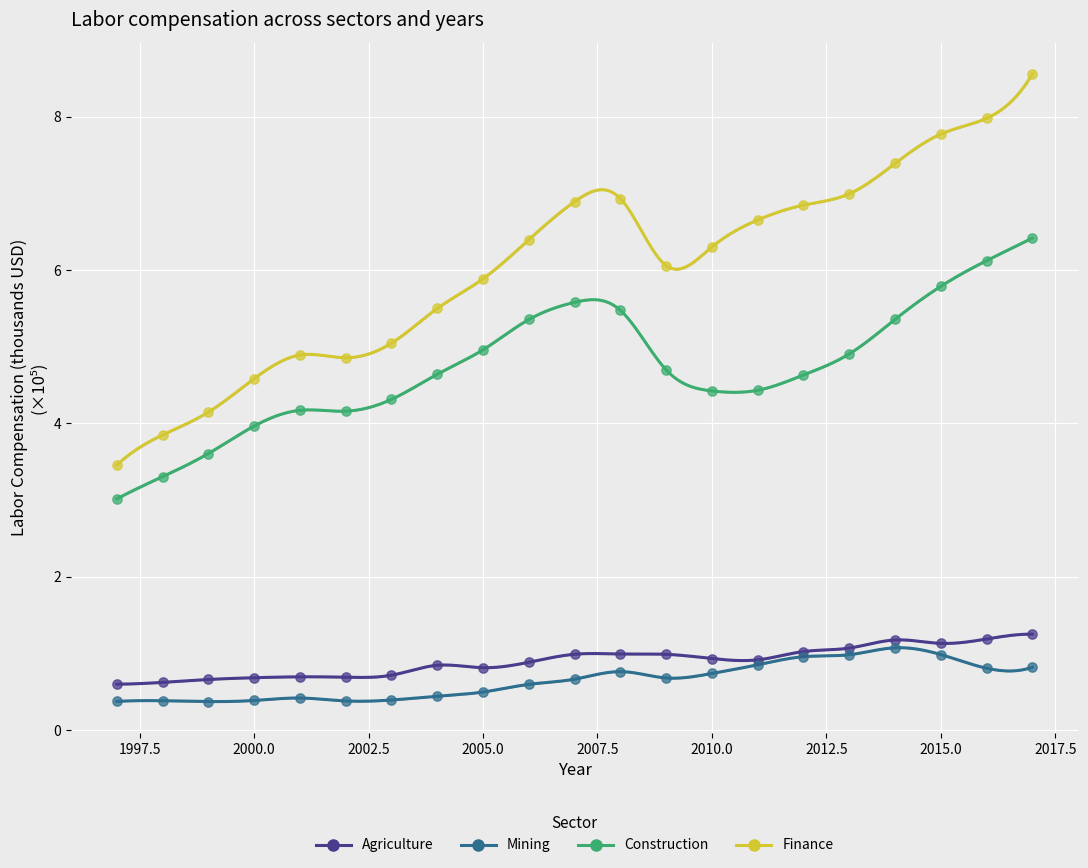

Which series contains the highest Y value?

Finance